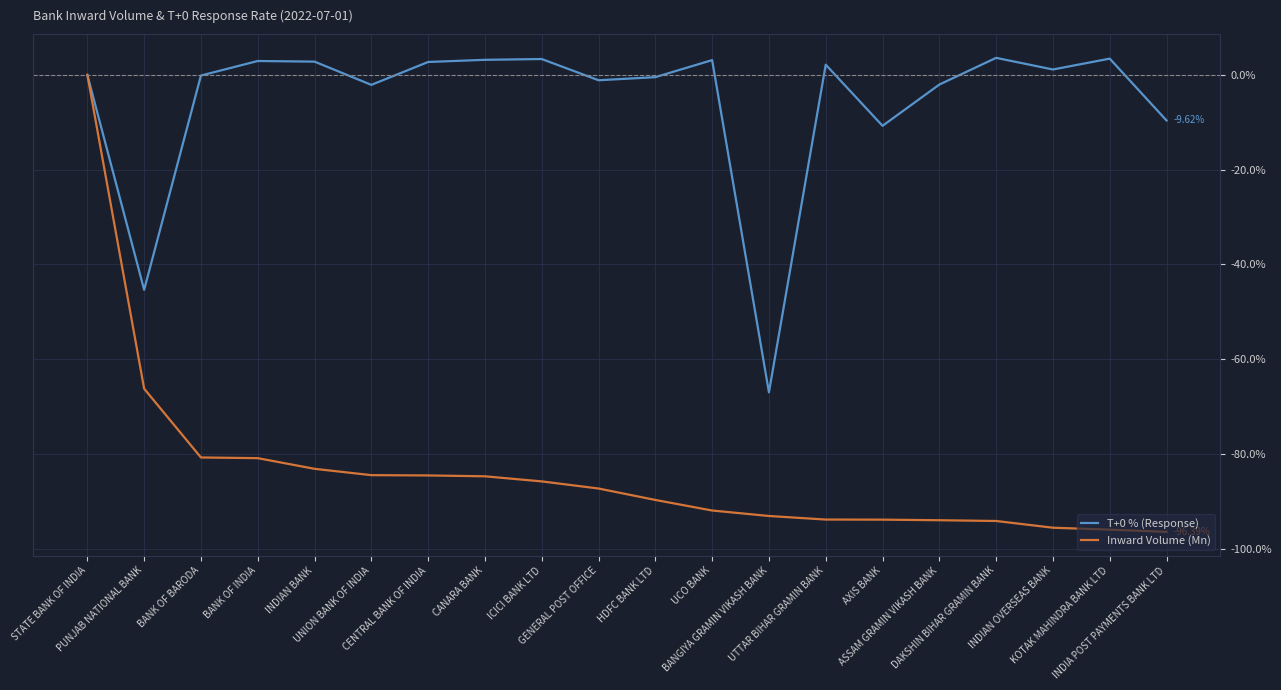

Which series has the widest spread of values?

Inward Volume (Mn)